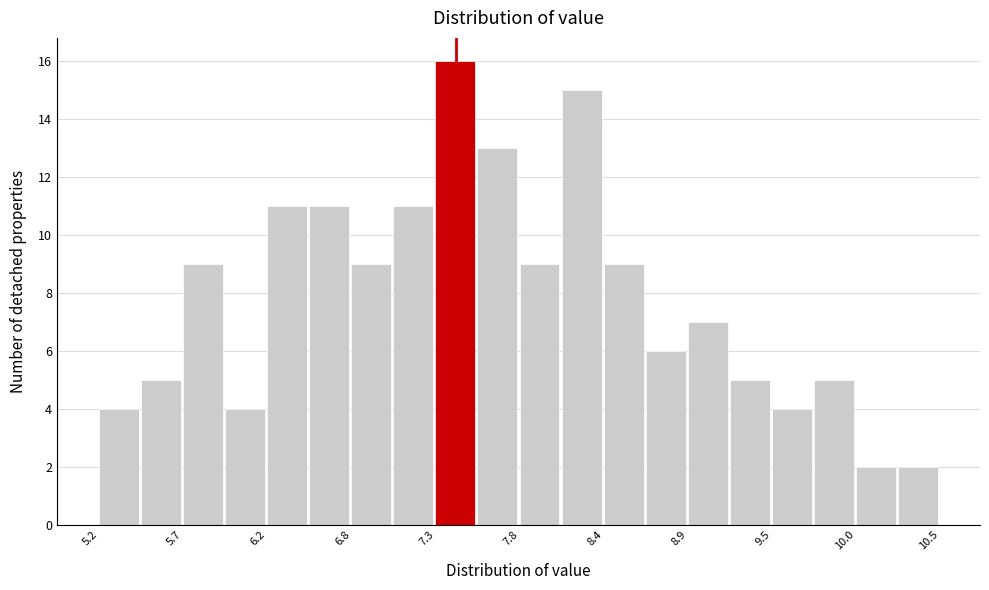

Around what value on the x-axis is the tallest bar? Give the approximate position of its centre, as read against the axis.

7.4